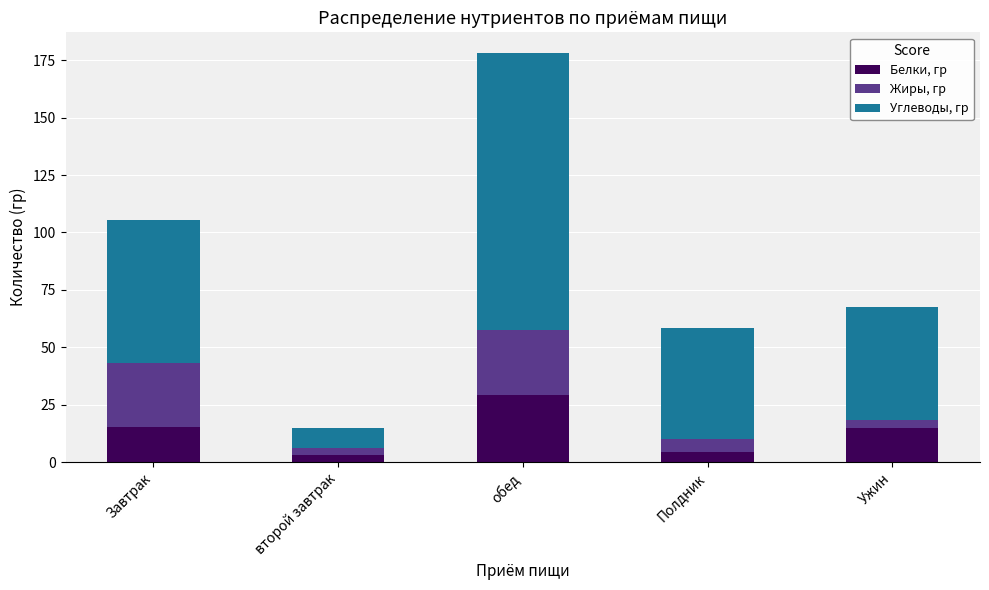

At which category is the sum across all series the highest?

обед